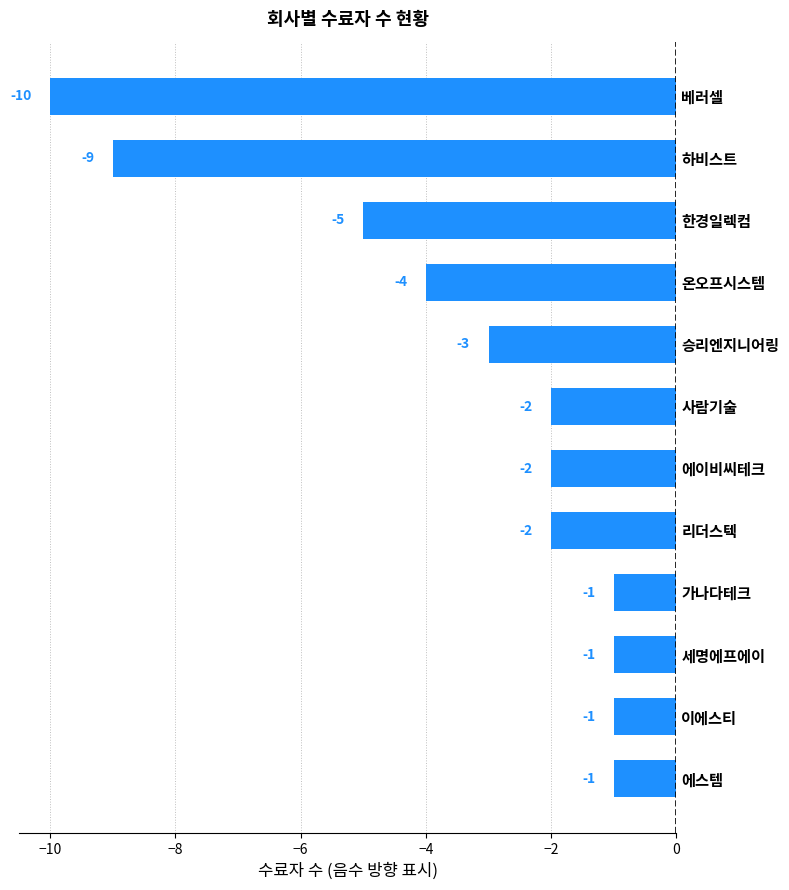

True or false: the data shows -1 at 가나다테크.

True